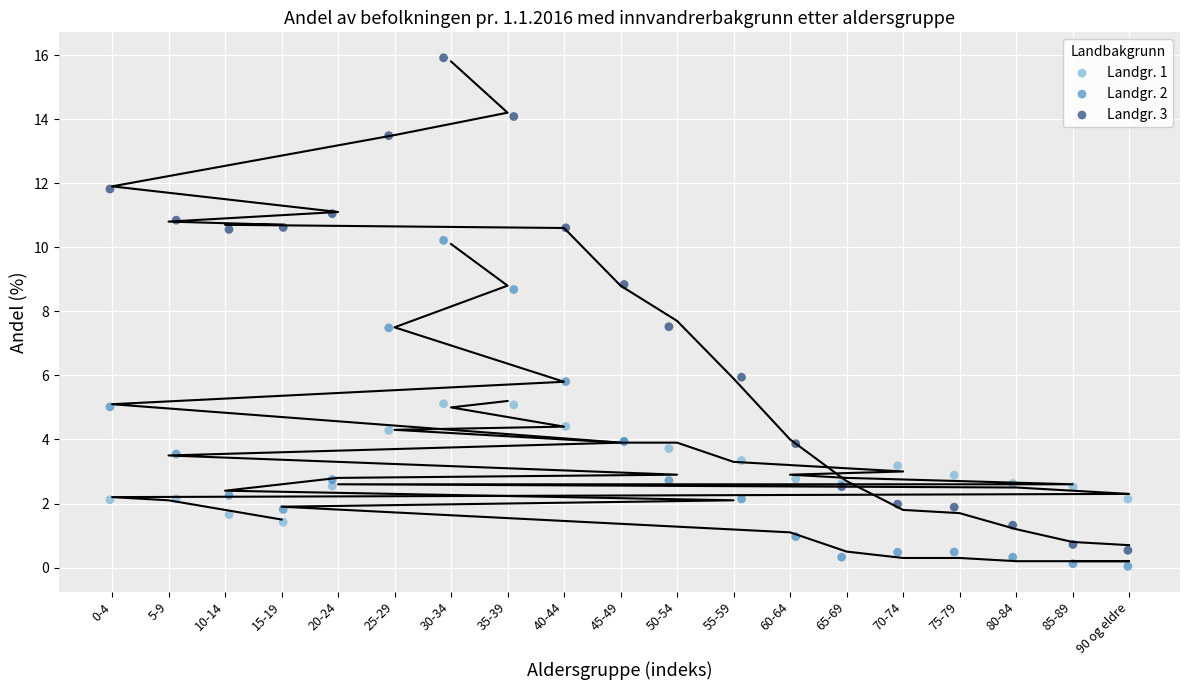

What is the X range (max minus min) for the scatter plot?

18.0